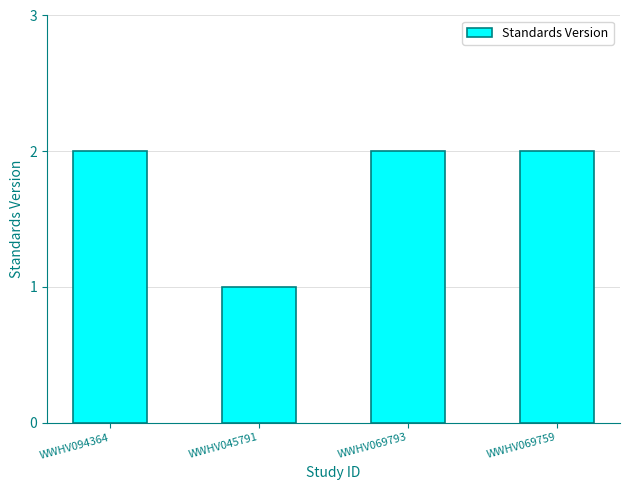

Count the number of data series in this chart.

1